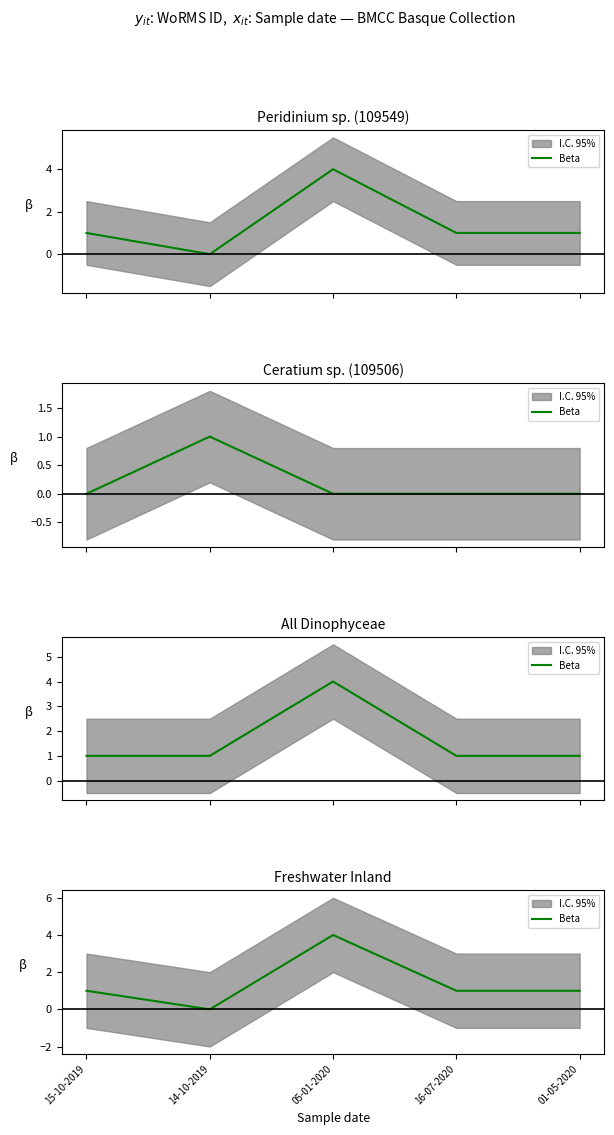

What is the greatest value displayed?

4